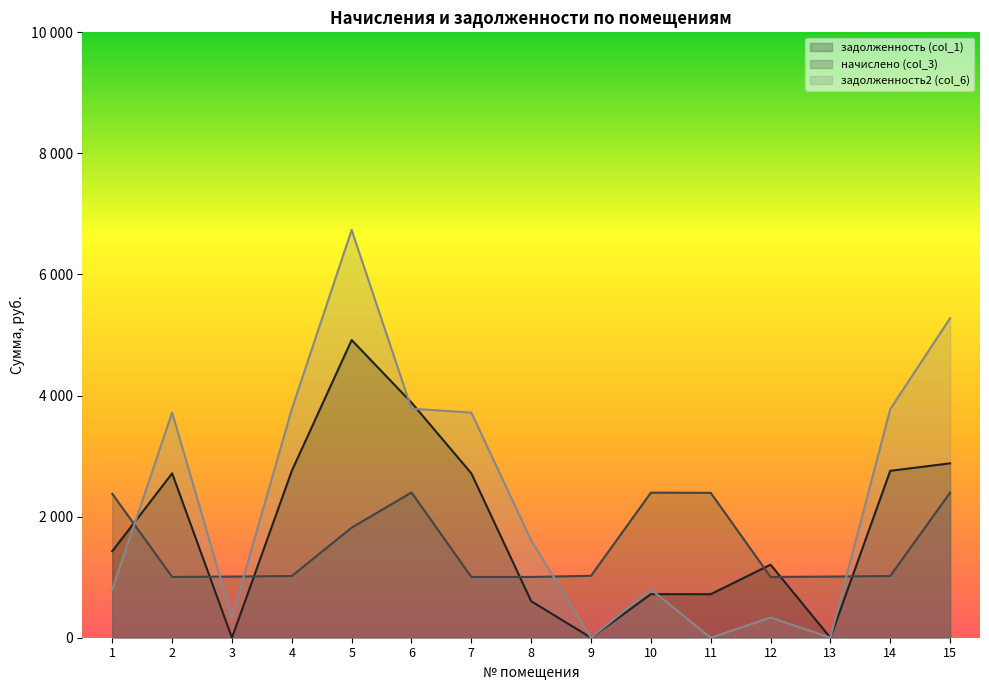

What is the value of the задолженность (col_1) point at the 12th from the left?

1206.7